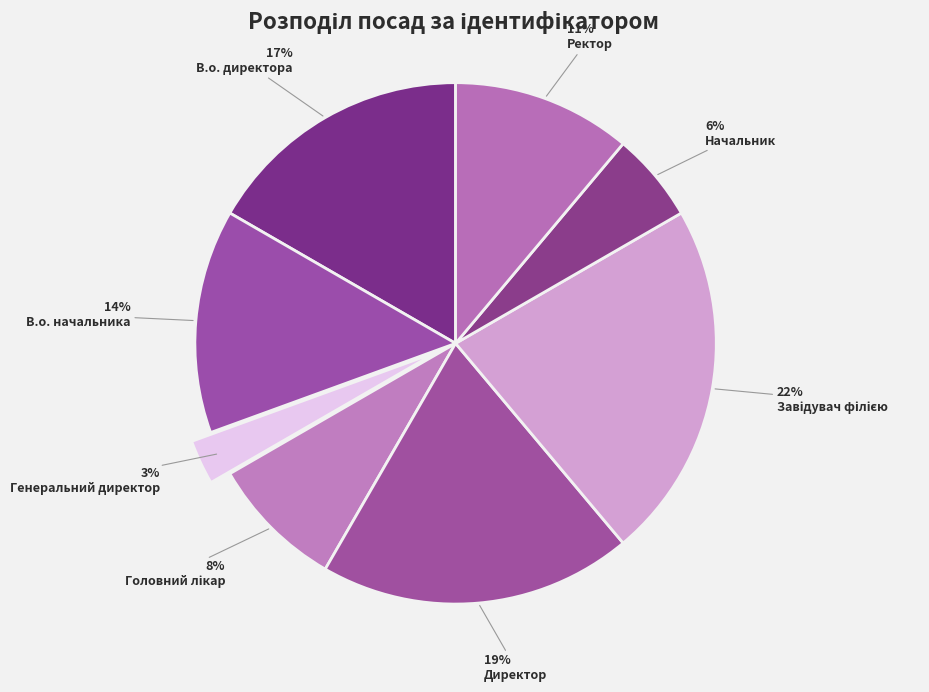

Which category has the smallest portion of the pie?

Генеральний директор